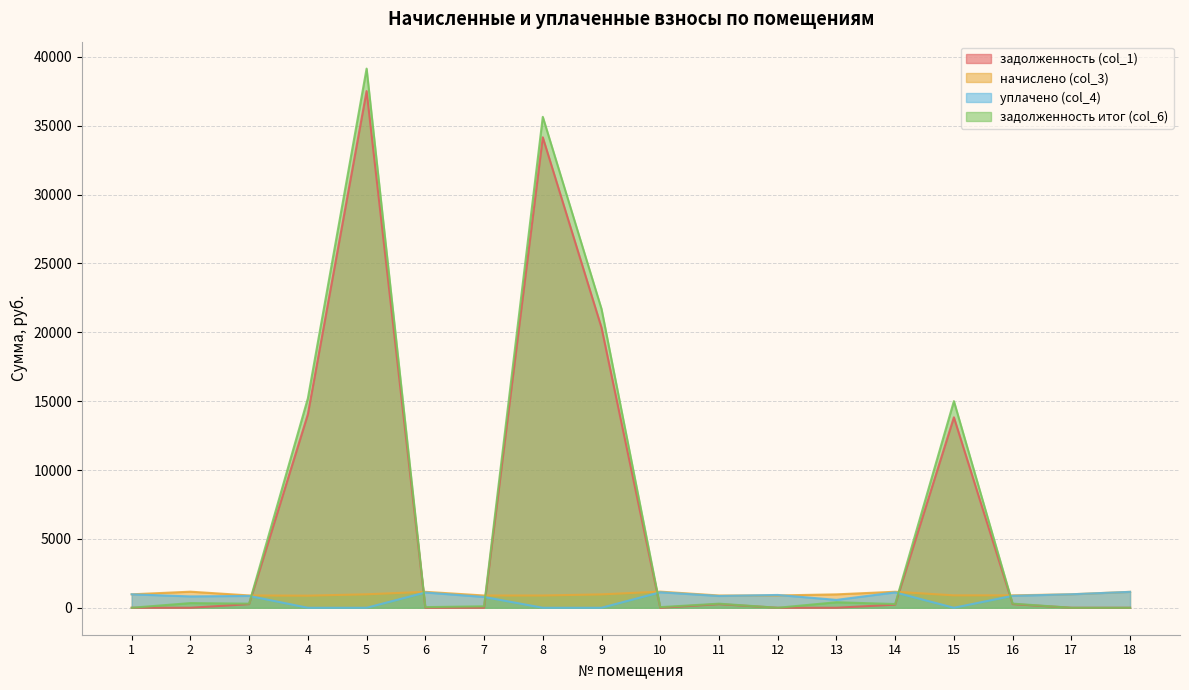

How many data points in задолженность итог (col_6) are less than 298?

9